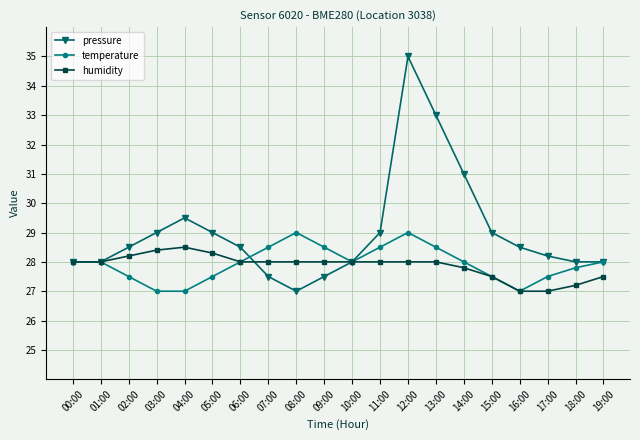

What is the maximum value shown in the chart?

35.0